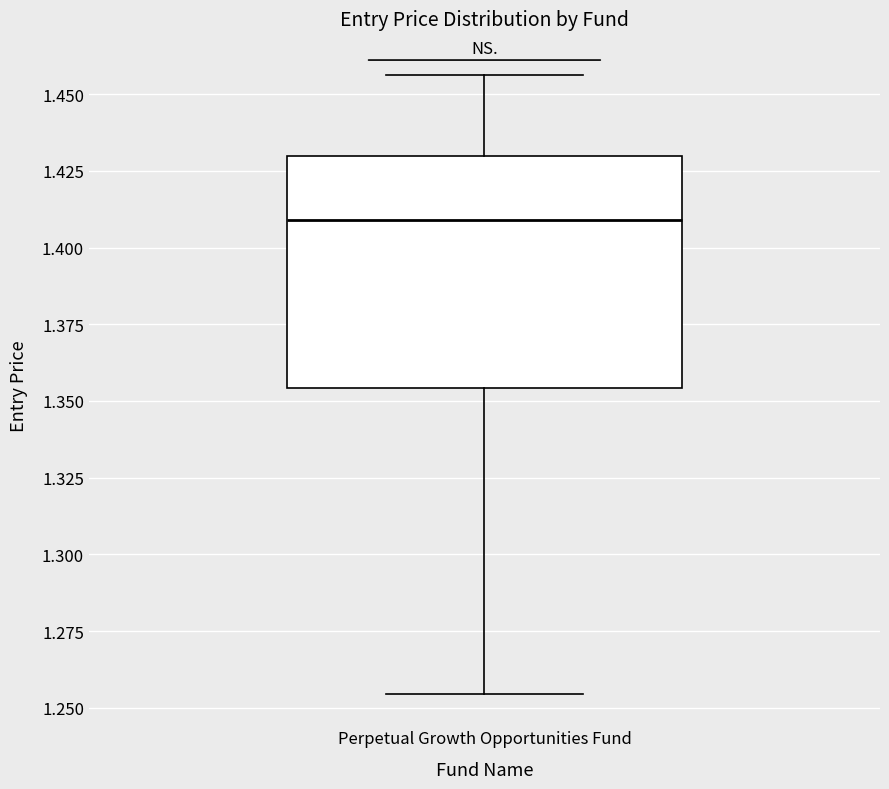

Transcribe this box plot: give where the median line is, the range the box spans, and where the two whiskers end, as read against the y-axis. The values are not printed on the chart, so give them approximately, as read against the axis.

median 1.410, box 1.355 to 1.430, whiskers 1.255 to 1.455